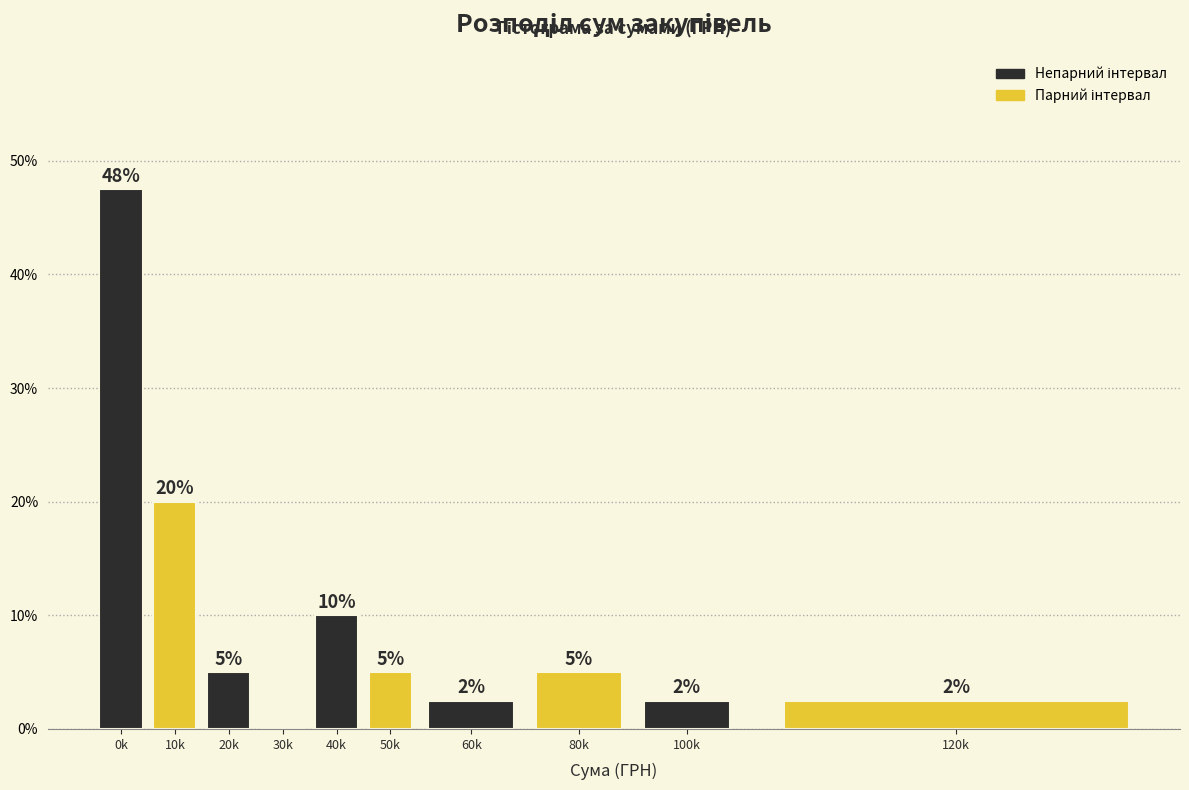

Between 50k and 40k, which is larger?

40k